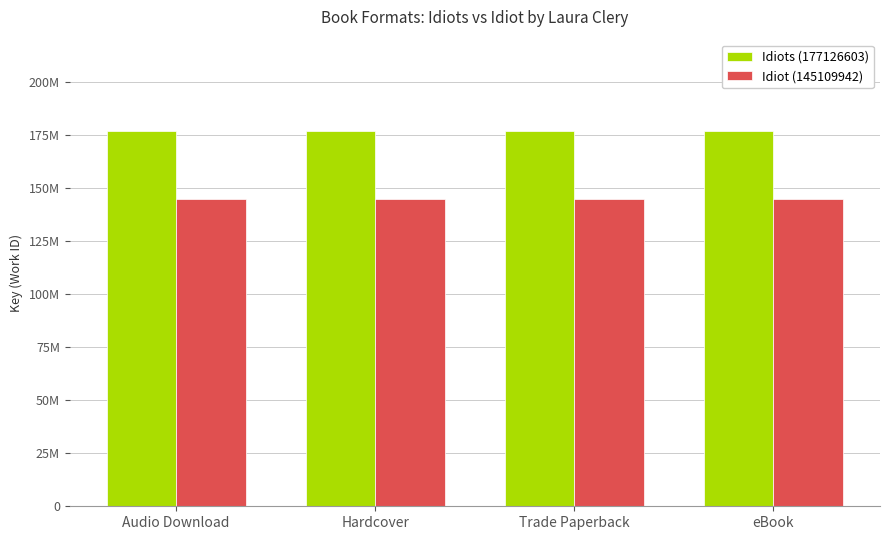

What is the average value of the Idiot (145109942) series?

145109942